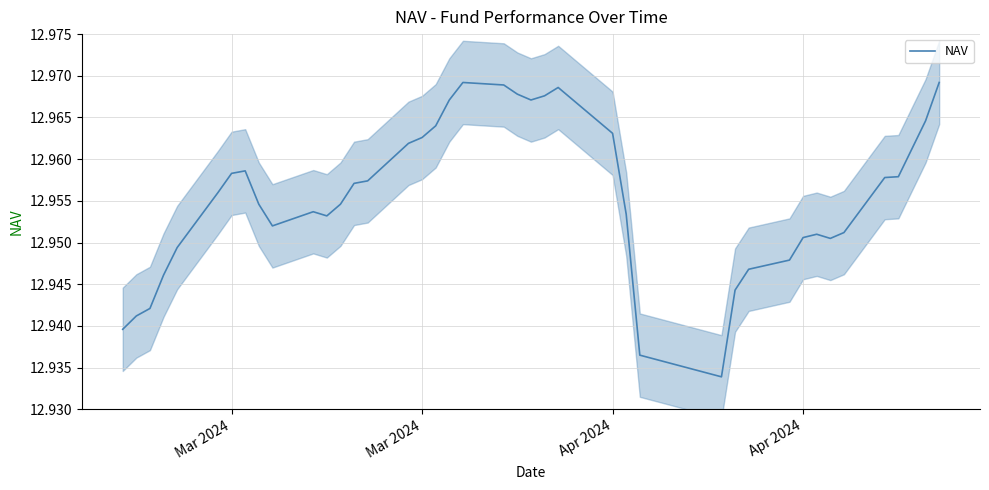

Reading left to right, transcribe all the data shown in this chart.

12.9	12.9	12.9	12.9	12.9	13.0	13.0	13.0	13.0	13.0	13.0	13.0	13.0	13.0	13.0	13.0	13.0	13.0	13.0	13.0	13.0	13.0	13.0	13.0	13.0	13.0	13.0	12.9	12.9	12.9	12.9	12.9	13.0	13.0	13.0	13.0	13.0	13.0	13.0	13.0